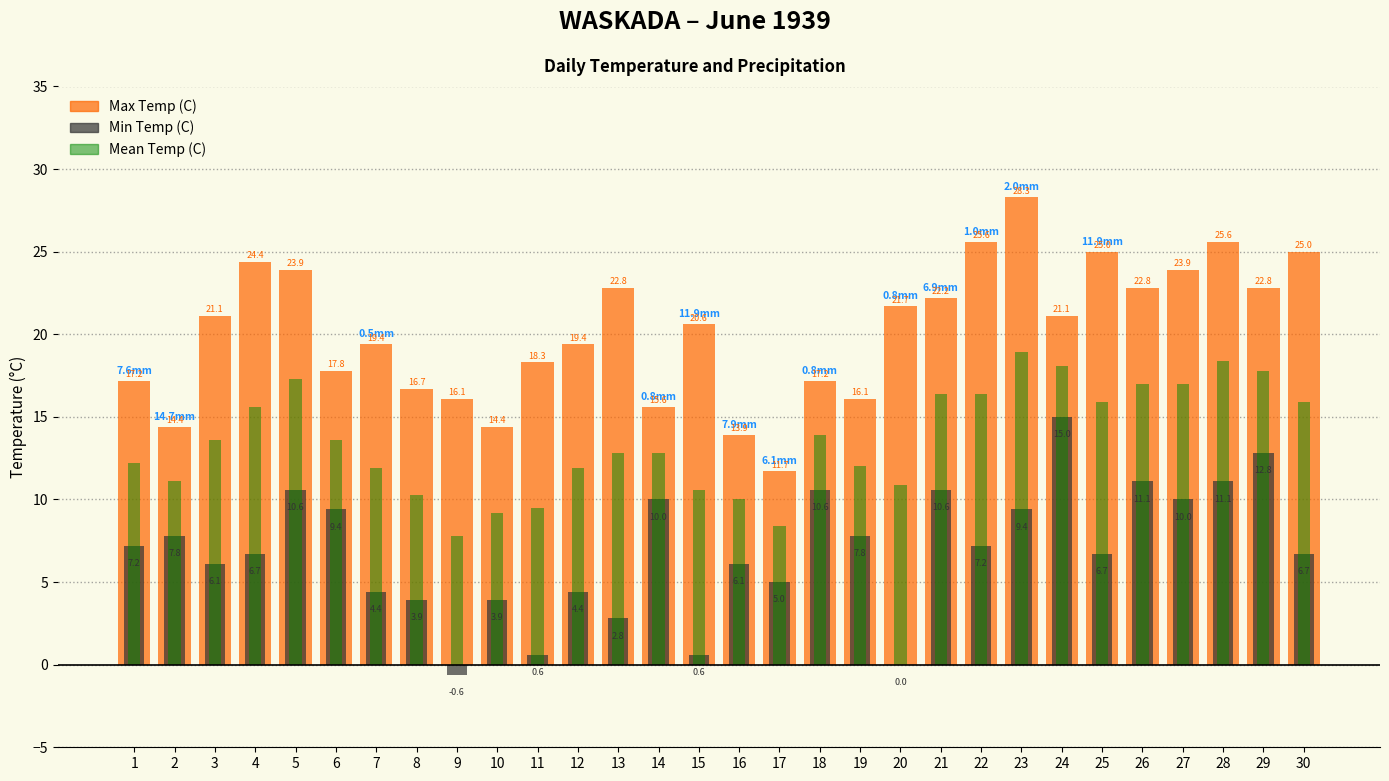

What is the difference between the second highest and second lowest values in the Max Temp (C) series?

11.7